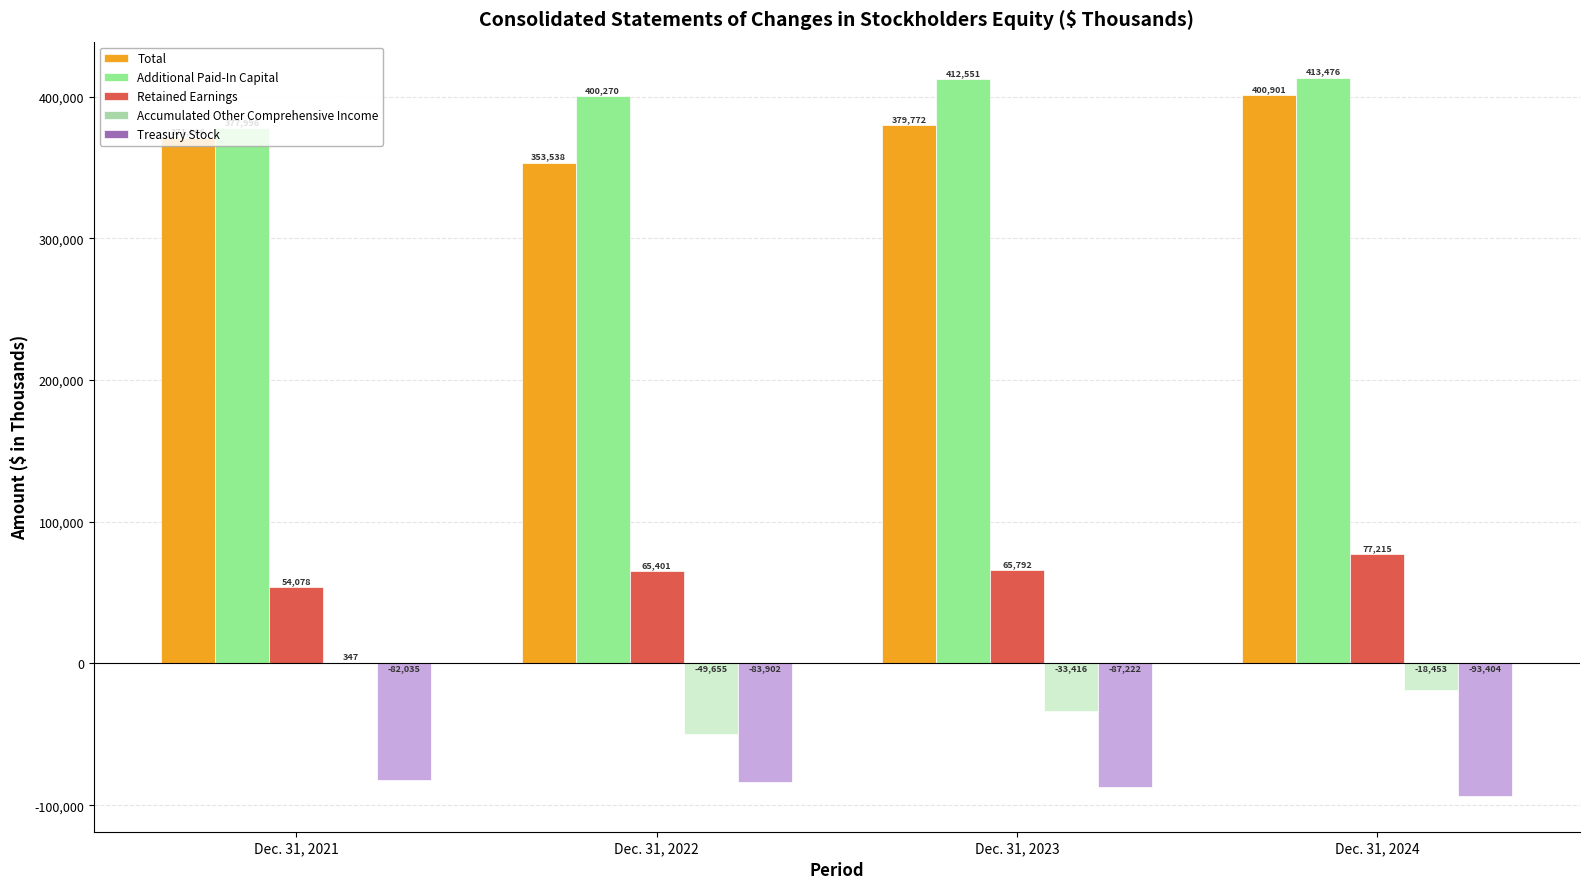

What is the sum of the Retained Earnings values at Dec. 31, 2022 and Dec. 31, 2024?

142616